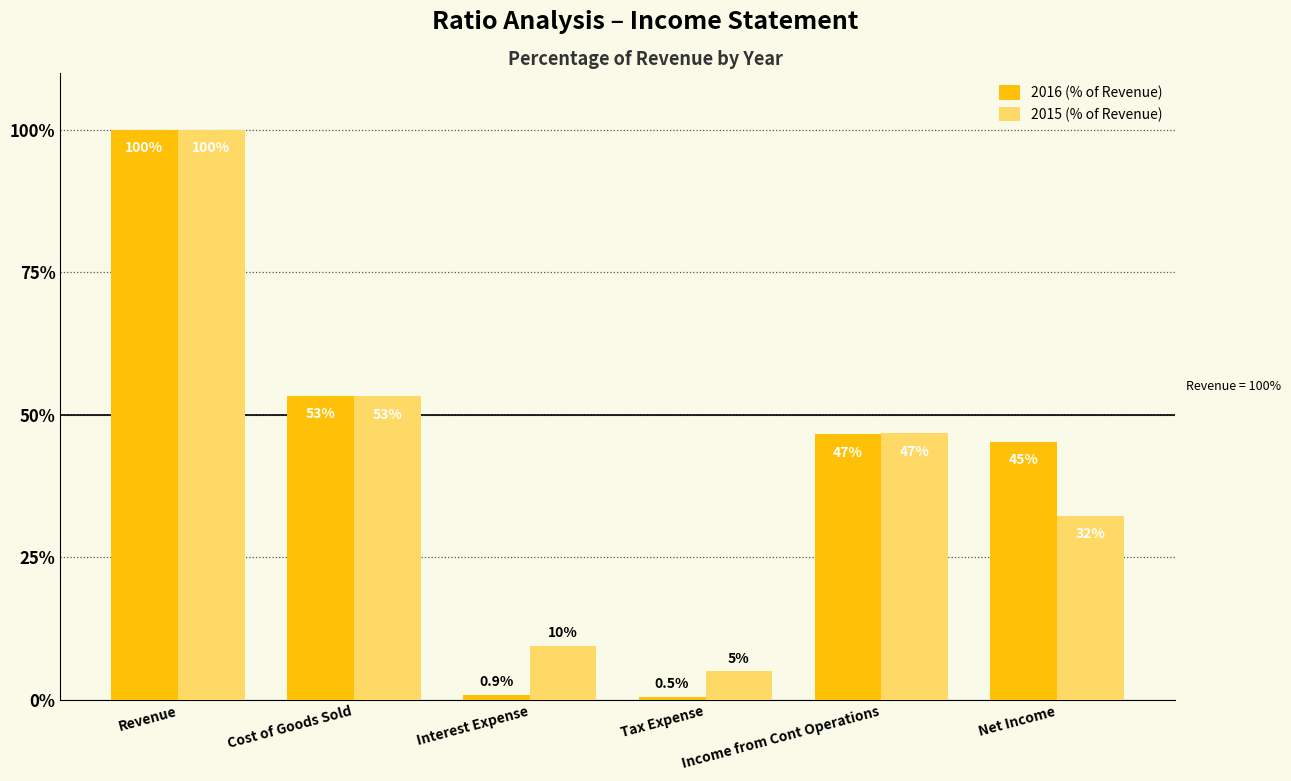

What is the label of the 5th bar from the left?

Income from Cont Operations